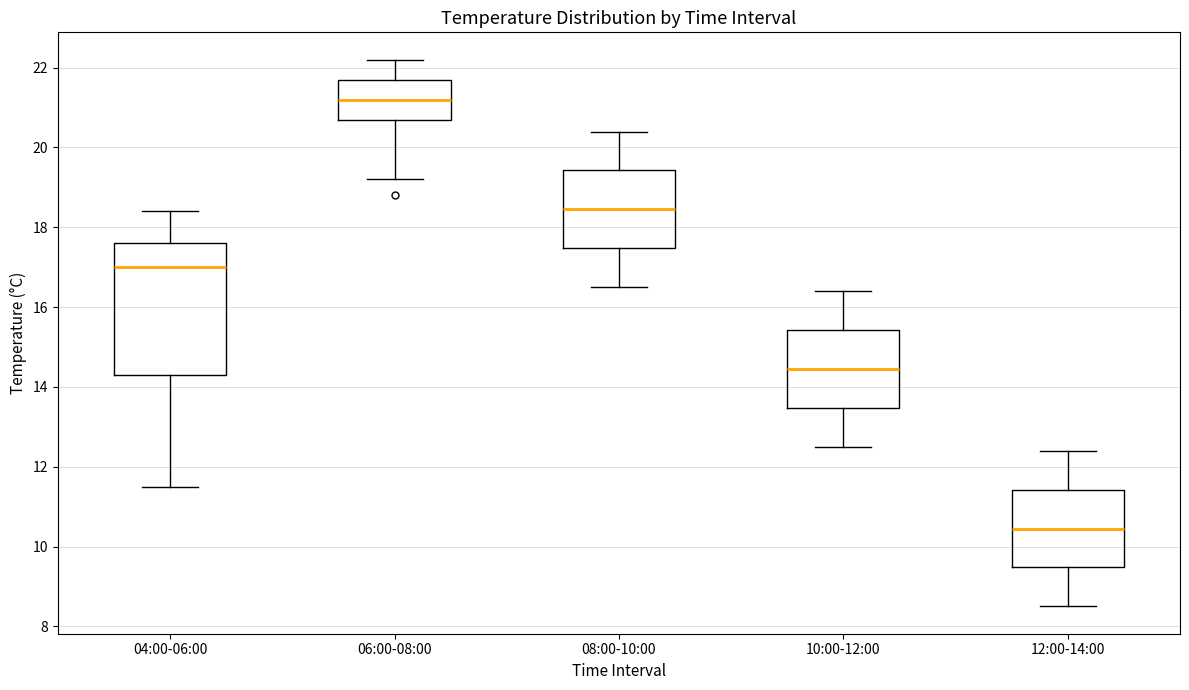

Reading left to right, read every box against the y-axis: the position of its median line, the range the box covers, and the ends of its whiskers. The values are not printed on the chart, so give them approximately, as read against the axis.

04:00-06:00: median 17.0, box 14.4 to 17.6, whiskers 11.6 to 18.4
06:00-08:00: median 21.2, box 20.8 to 21.8, whiskers 19.2 to 22.2
08:00-10:00: median 18.4, box 17.4 to 19.4, whiskers 16.6 to 20.4
10:00-12:00: median 14.4, box 13.4 to 15.4, whiskers 12.6 to 16.4
12:00-14:00: median 10.4, box 9.4 to 11.4, whiskers 8.6 to 12.4